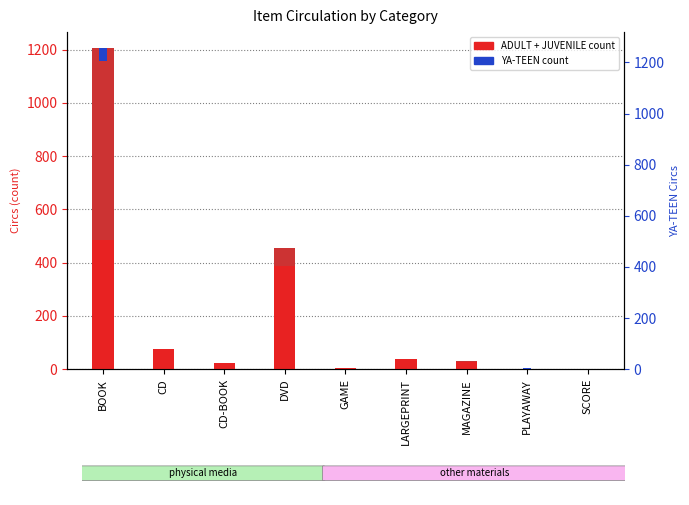

What is the label of the 6th bar from the left?

LARGEPRINT